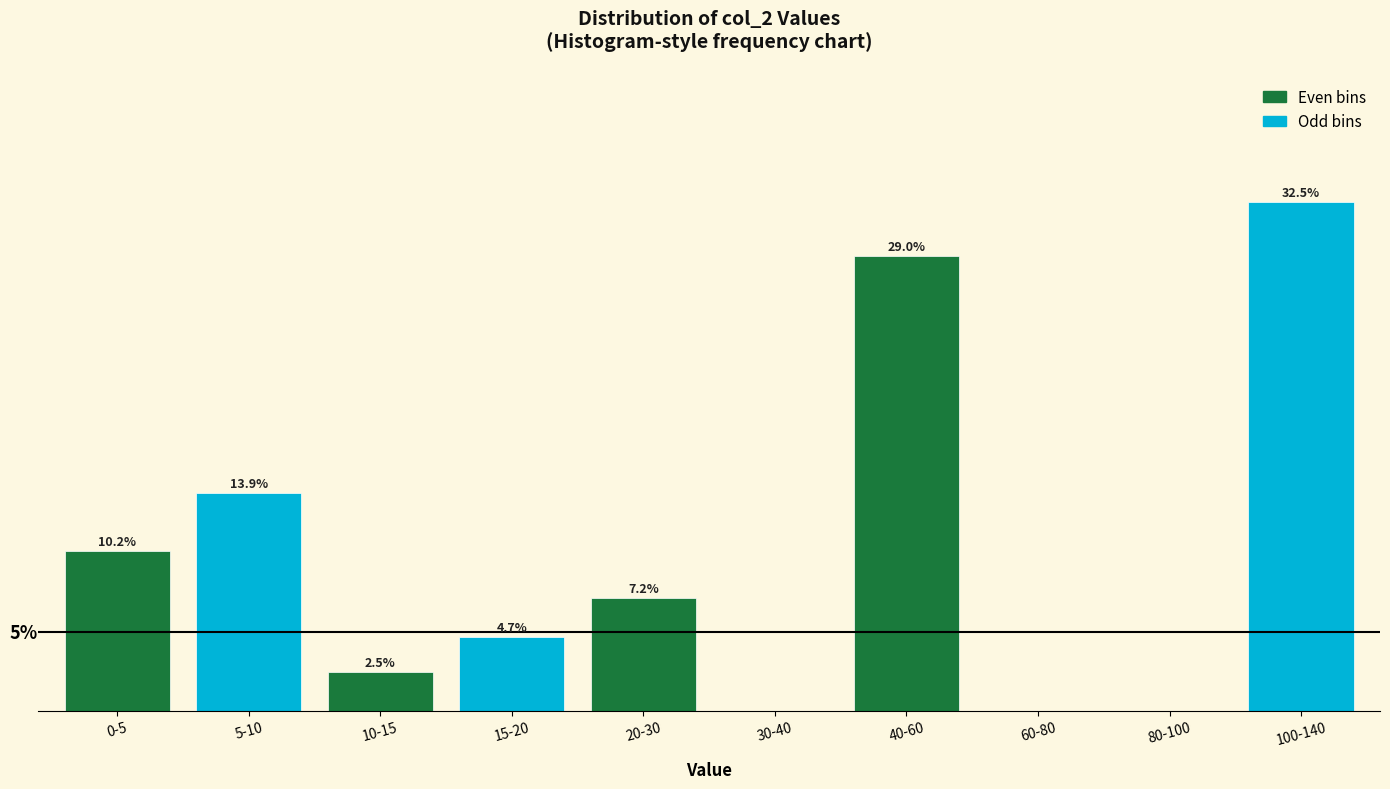

At which category does the chart reach its peak across all series?

100-140